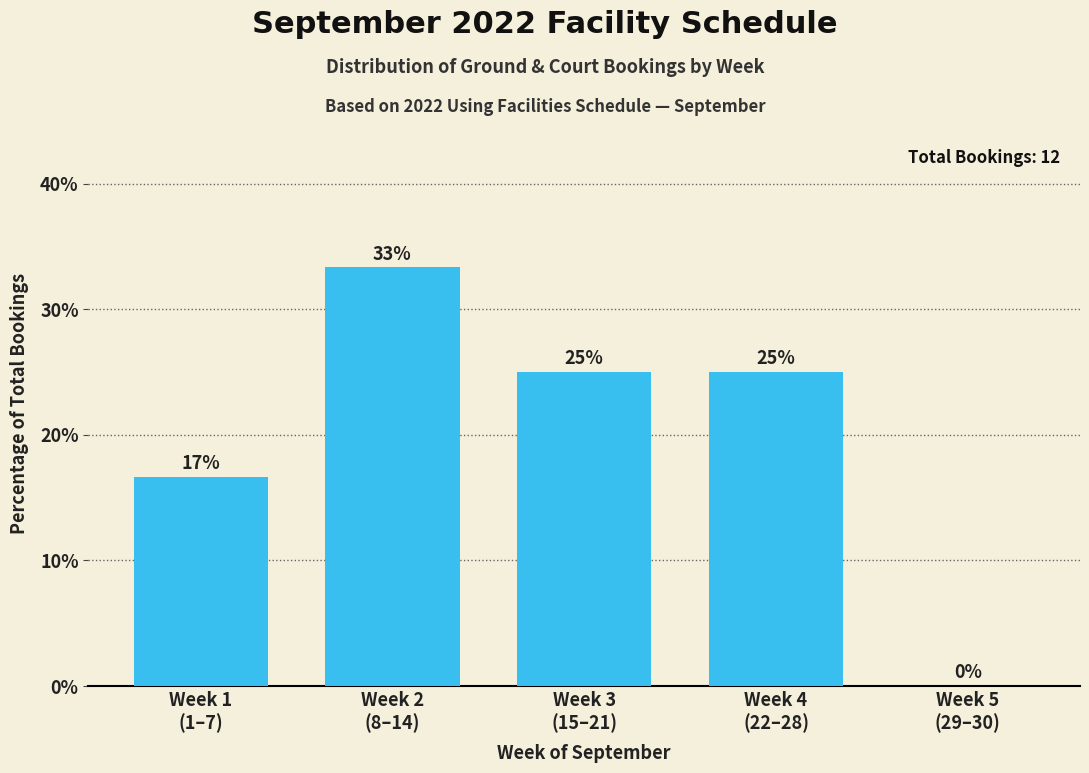

What is the maximum value shown in the chart?

33.3